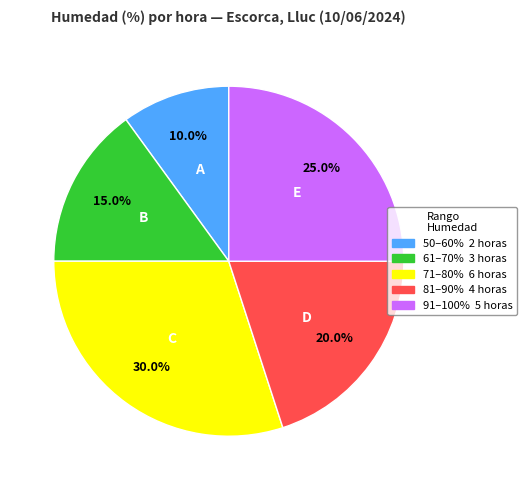

Is there any slice that represents more than half of the pie?

No